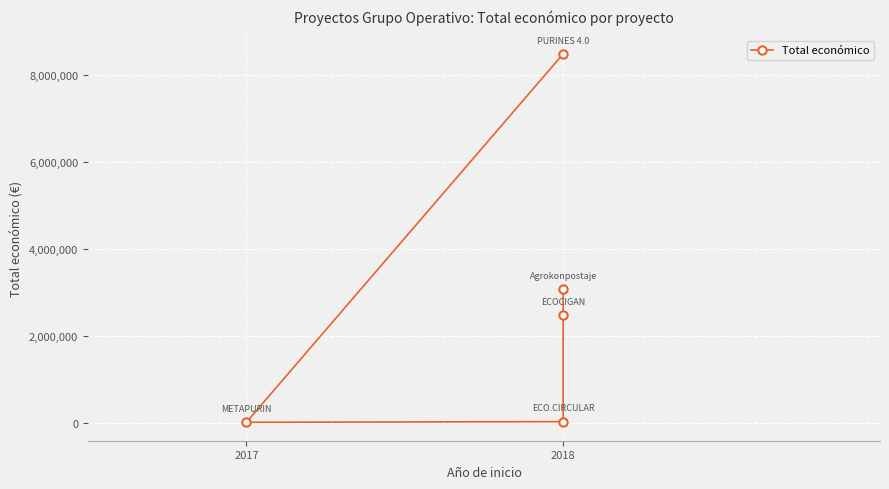

True or false: the data shows 42845 at 2018.

True